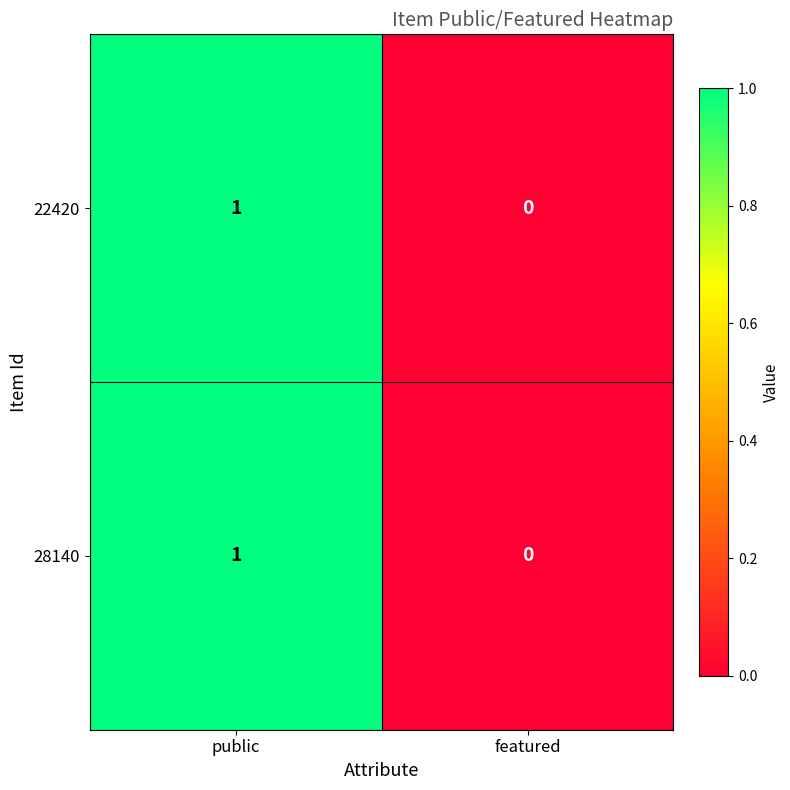

Reading left to right, transcribe all the data shown in this chart.

22420: 1	0
28140: 1	0